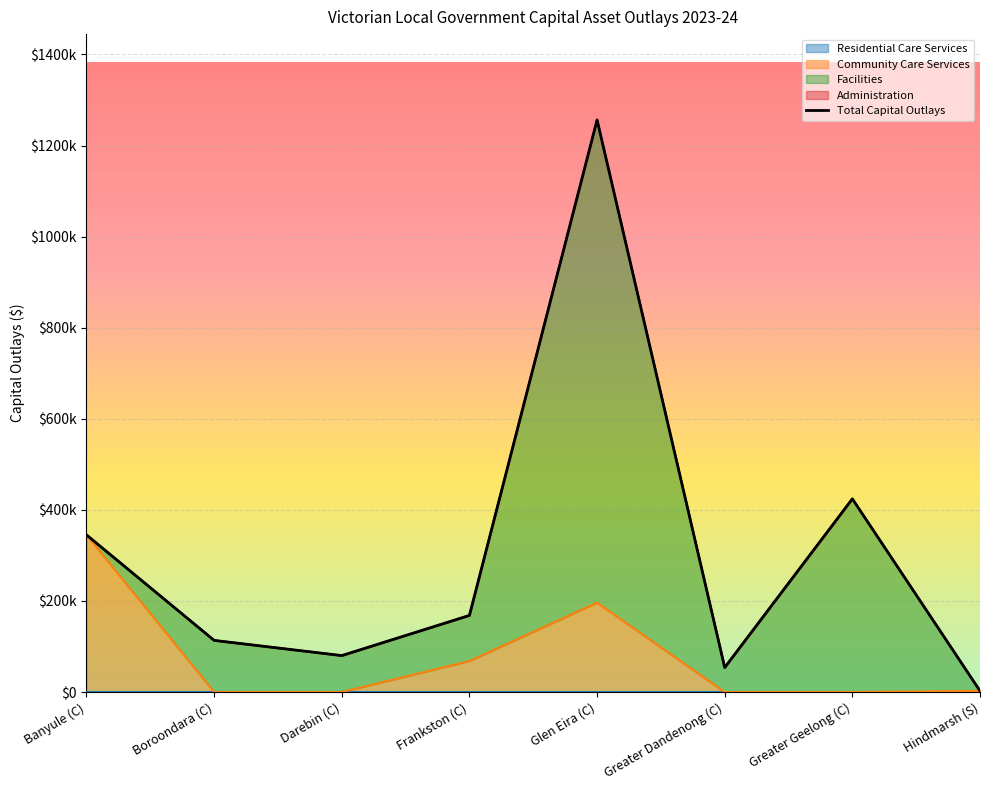

Reading right to left, extract all data points from this chart.

Hindmarsh (S)=2447.3	Greater Geelong (C)=424171.6	Greater Dandenong (C)=53805.9	Glen Eira (C)=1256246.6	Frankston (C)=168202.2	Darebin (C)=80033.0	Boroondara (C)=113390.0	Banyule (C)=345000.0